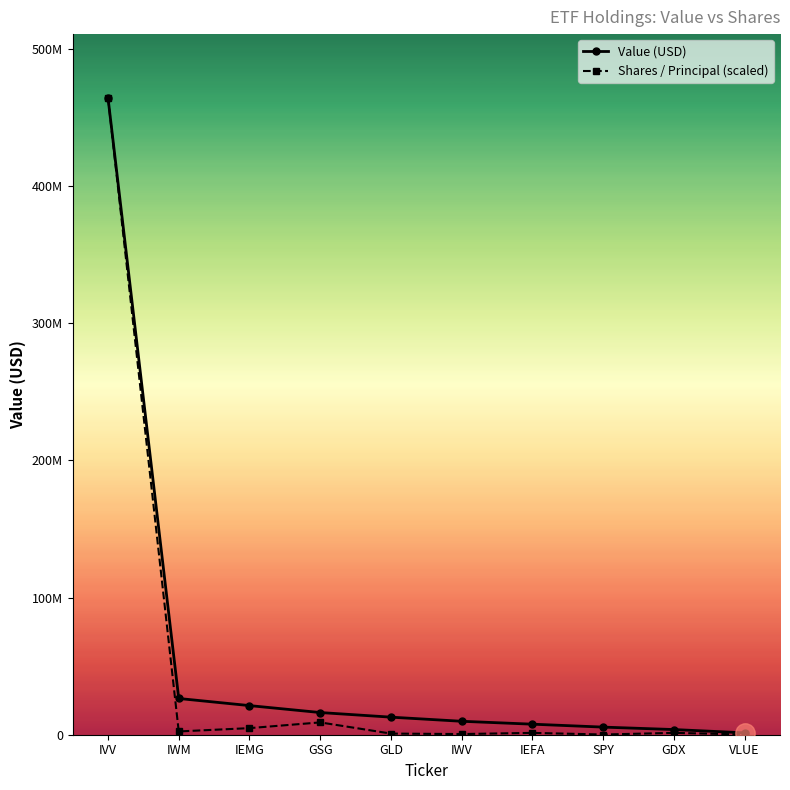

The Shares / Principal (scaled) series shows 8982472.1 at GSG. True or false?

True